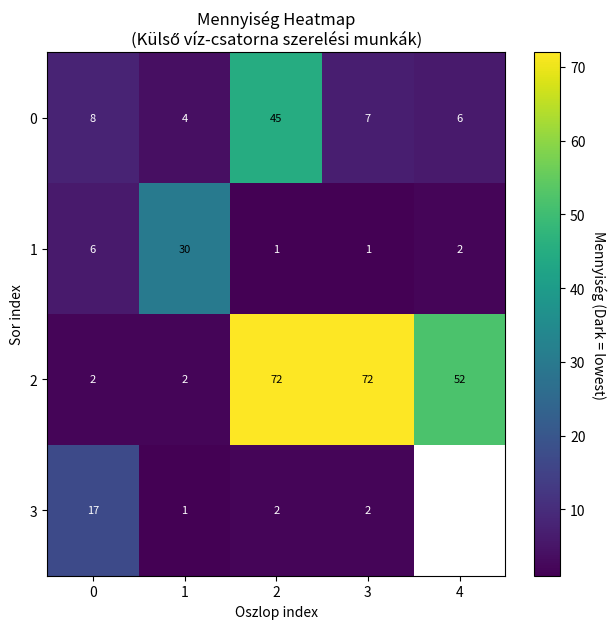

The 1 series shows 12 at 1. True or false?

False